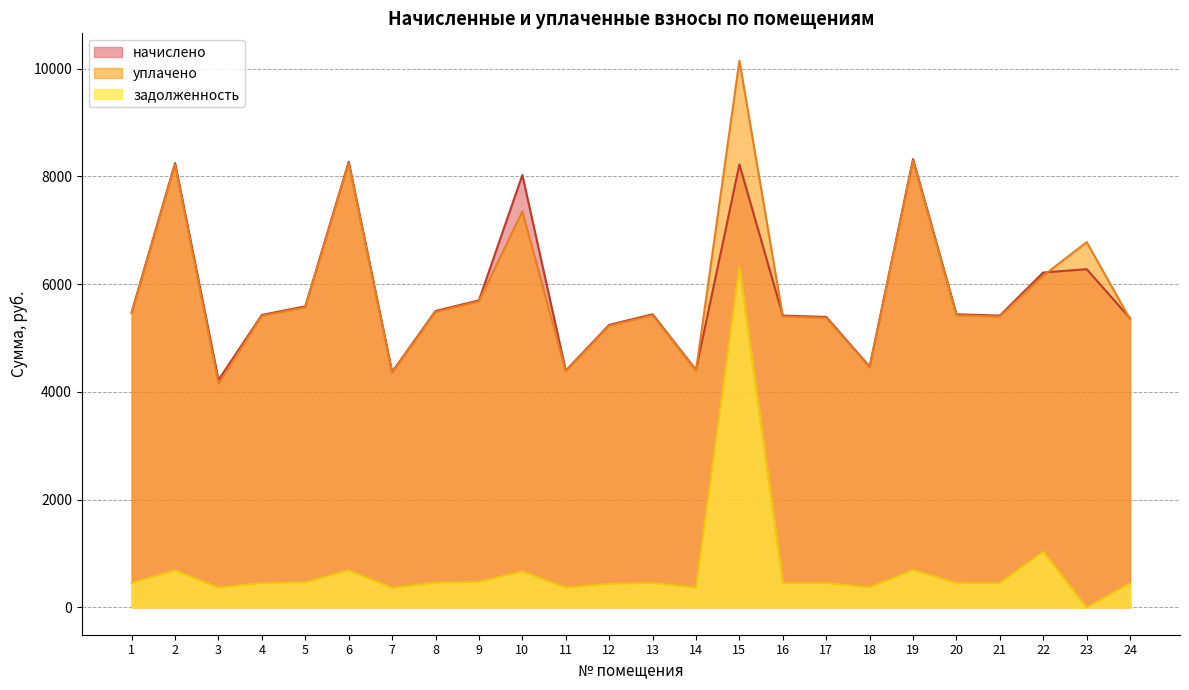

True or false: уплачено has more than 2 interior local peaks.

True